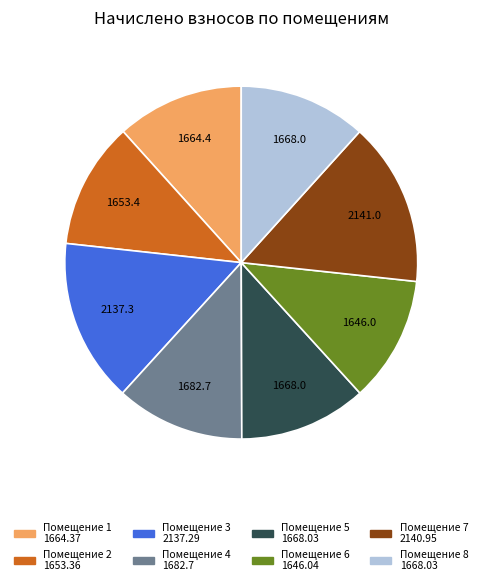

Is there any slice that represents more than half of the pie?

No